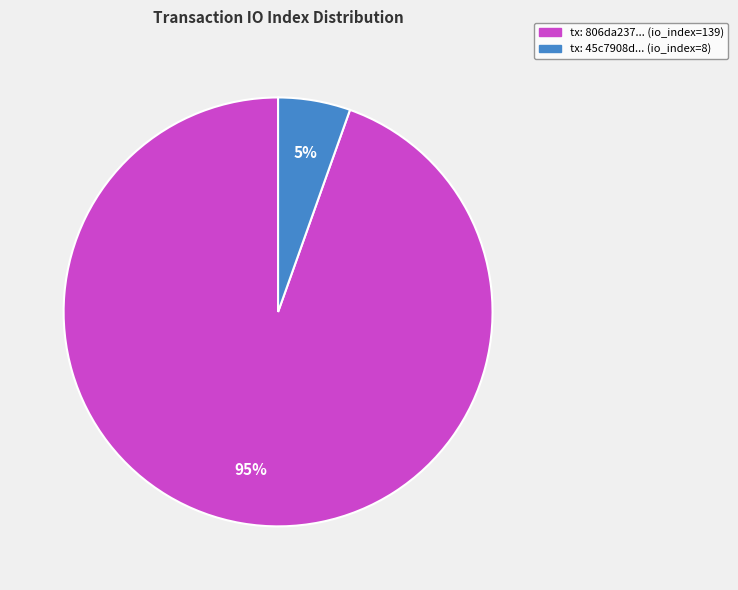

What percentage is the tx: 806da237... (io_index=139) slice, to the nearest percent?

95%